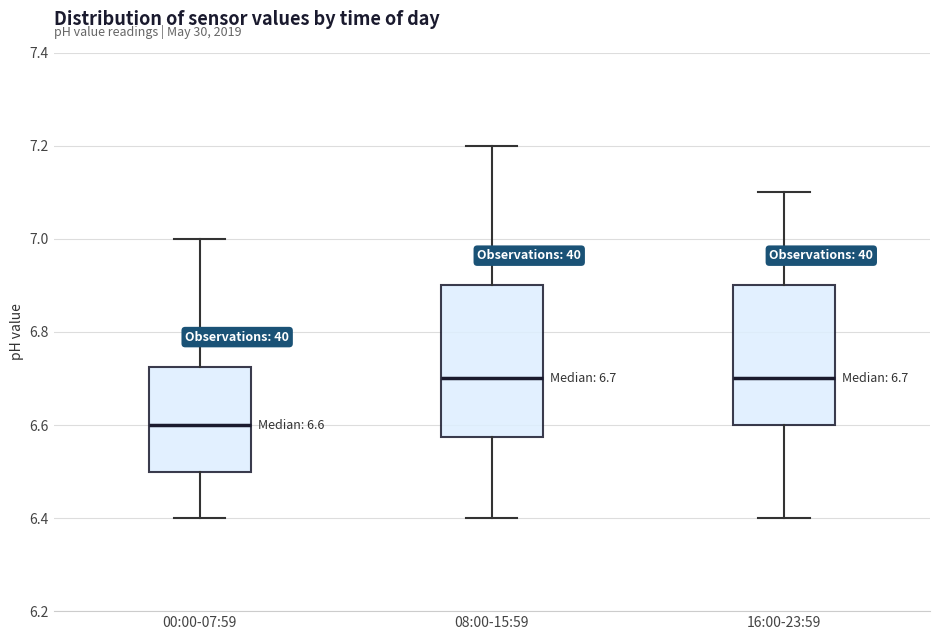

Comparing the boxes themselves (not the whiskers), which one is the tallest?

08:00-15:59